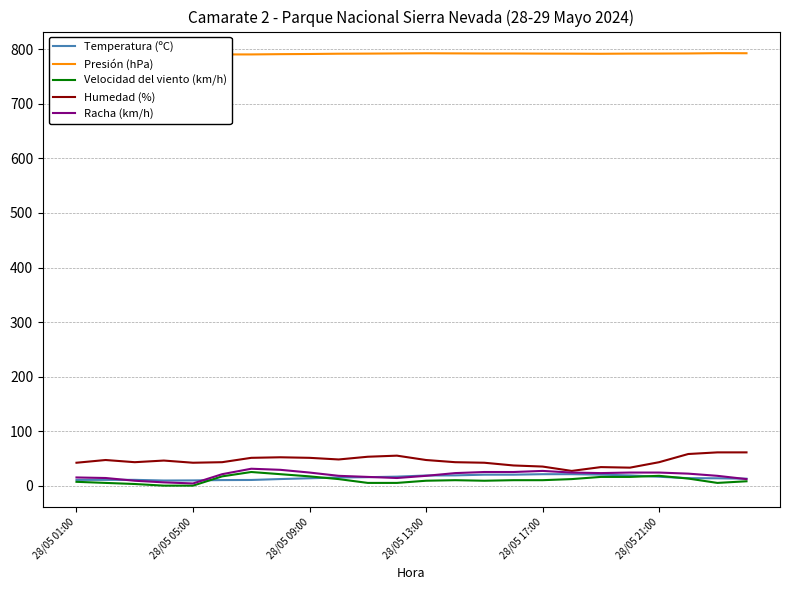

What is the sum of all Presión (hPa) values?

19009.9